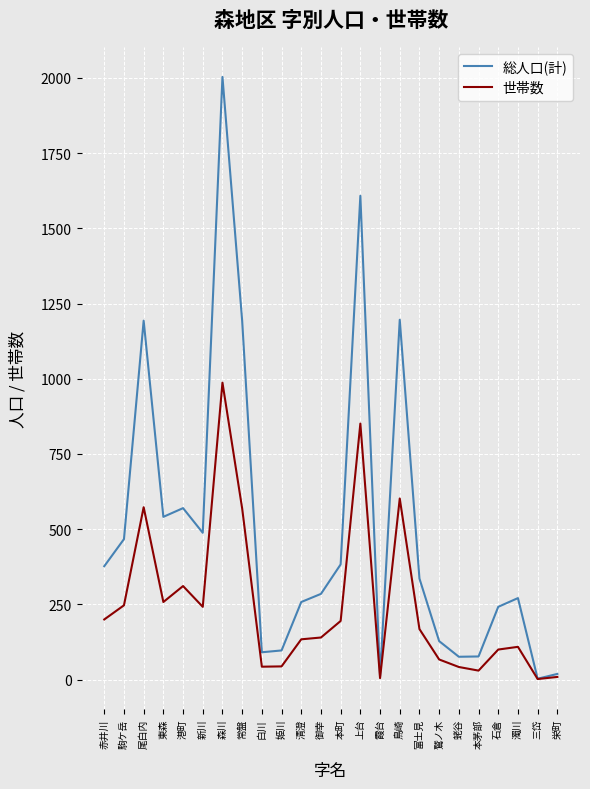

List the series in order of their overall mean, highest first.

総人口(計), 世帯数